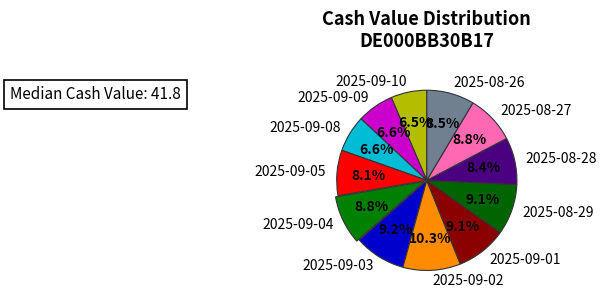

Is there a majority slice in this chart?

No